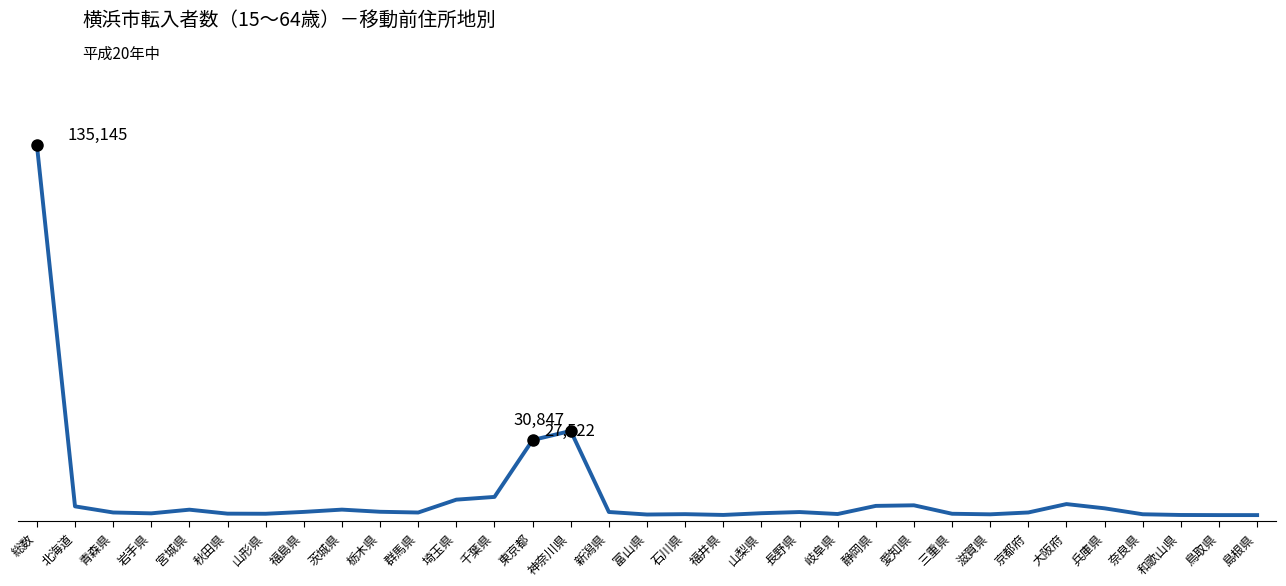

Does the chart display data point markers on the line(s)?

No